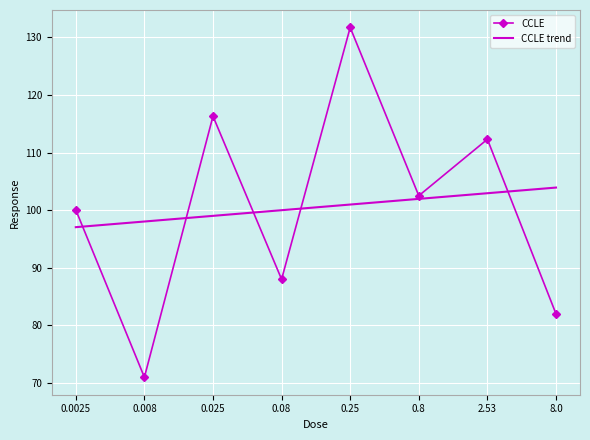

What is the approximate value of CCLE at 0.8?

102.5